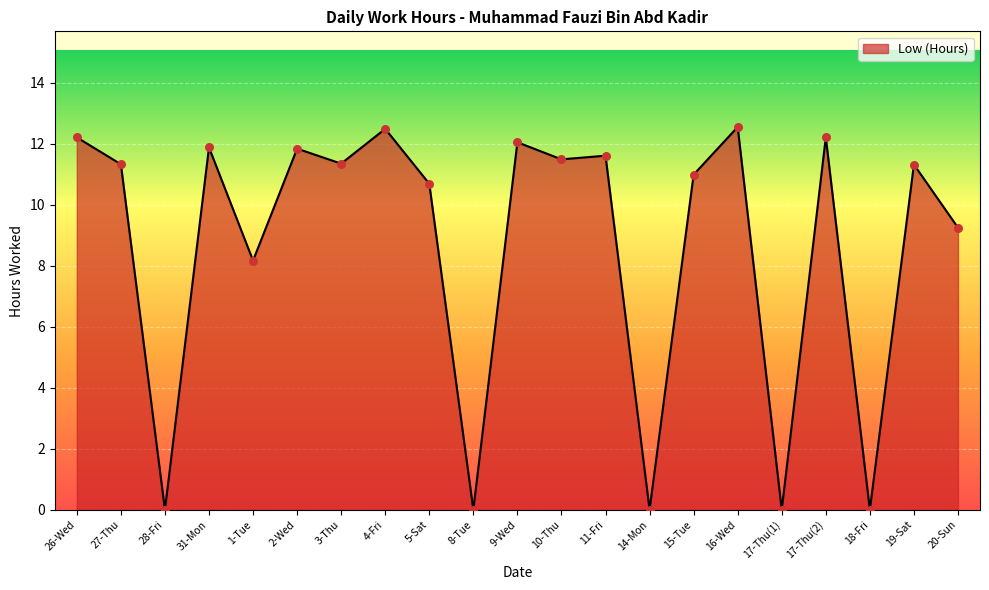

What is the ratio of the value at 19-Sat to the value at 26-Wed?

0.9